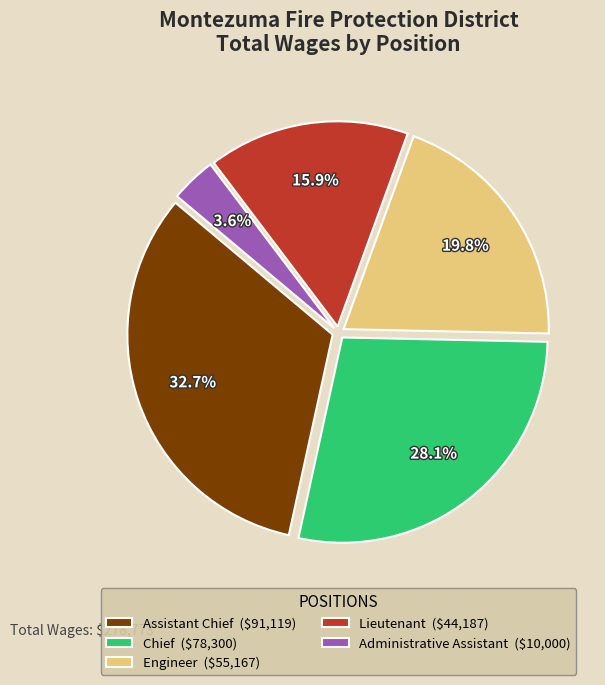

Rank the categories by value from highest to lowest.

Assistant Chief, Chief, Engineer, Lieutenant, Administrative Assistant